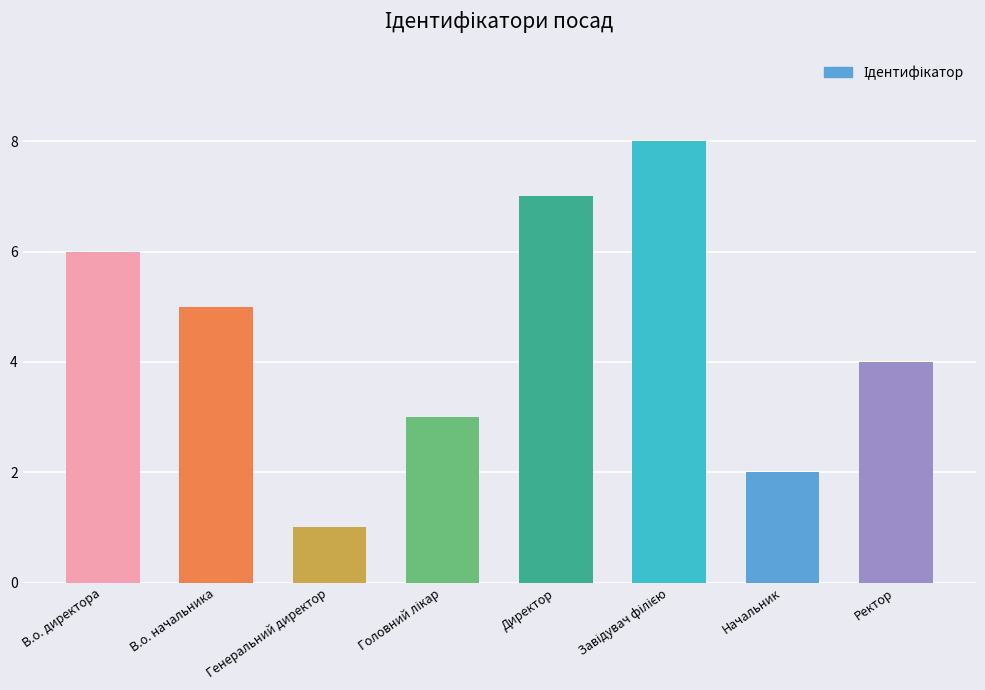

What is the sum of all values?

36